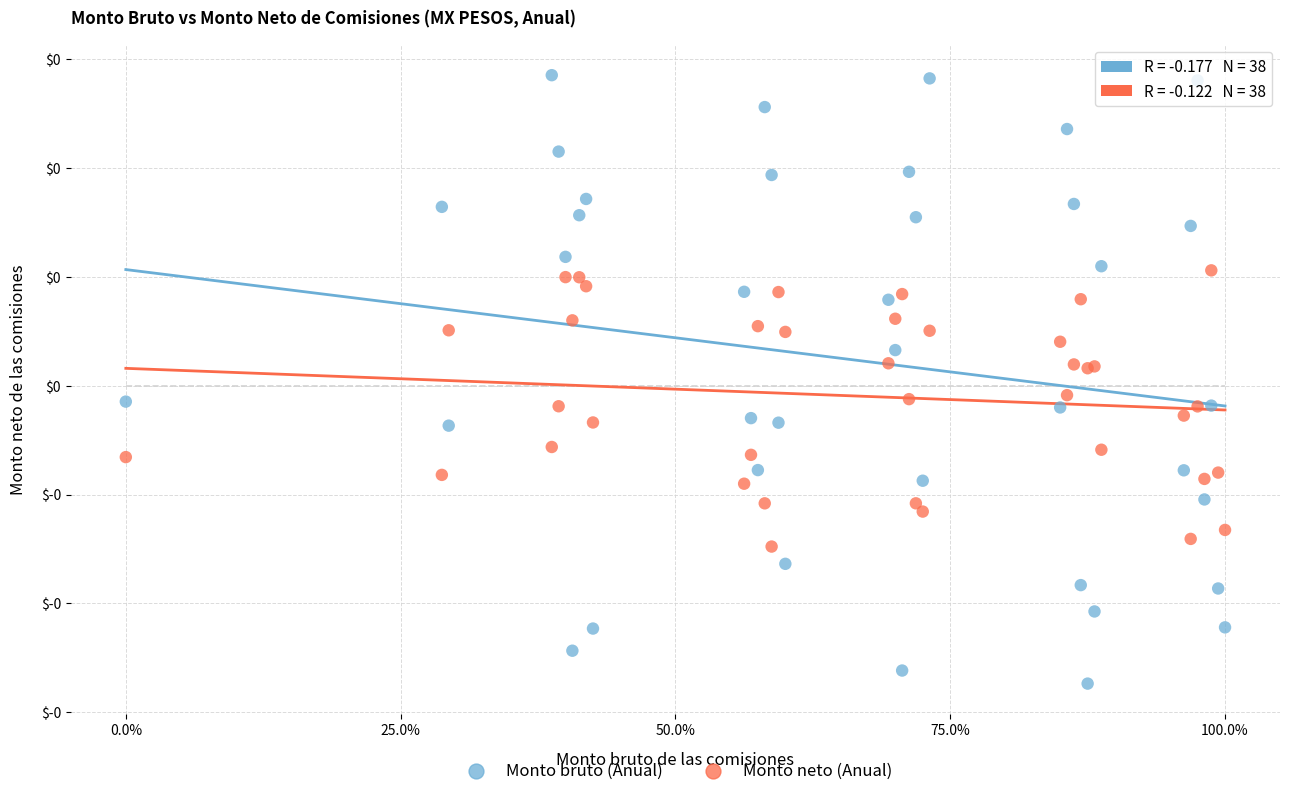

Which series has the widest spread of Y values?

Monto bruto (Anual)